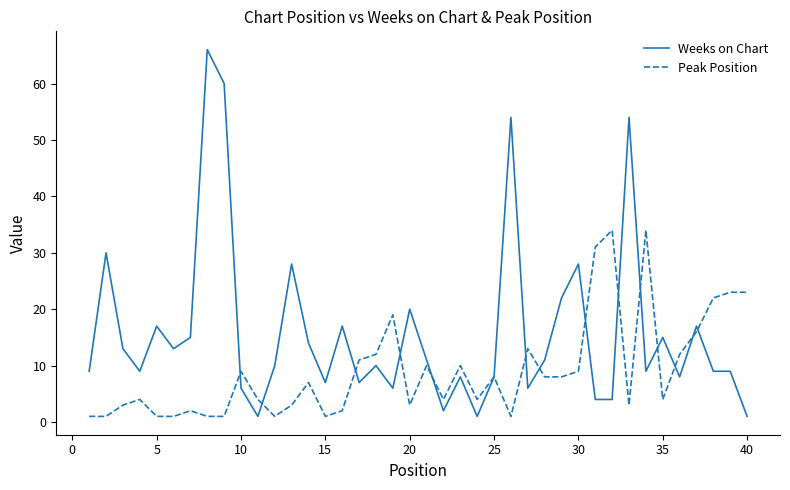

Count the number of data series in this chart.

2